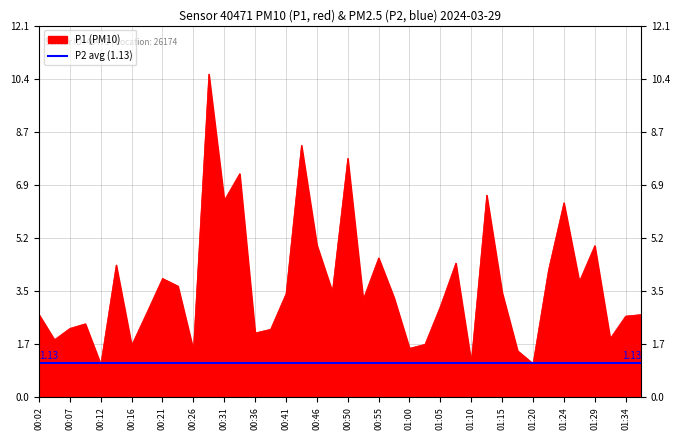

At which category does the data reach its first local peak?

00:09